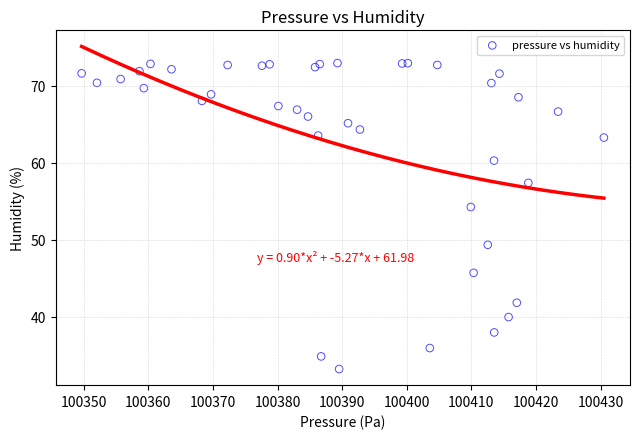

What Y value in the scatter plot is closest to 53?

54.3